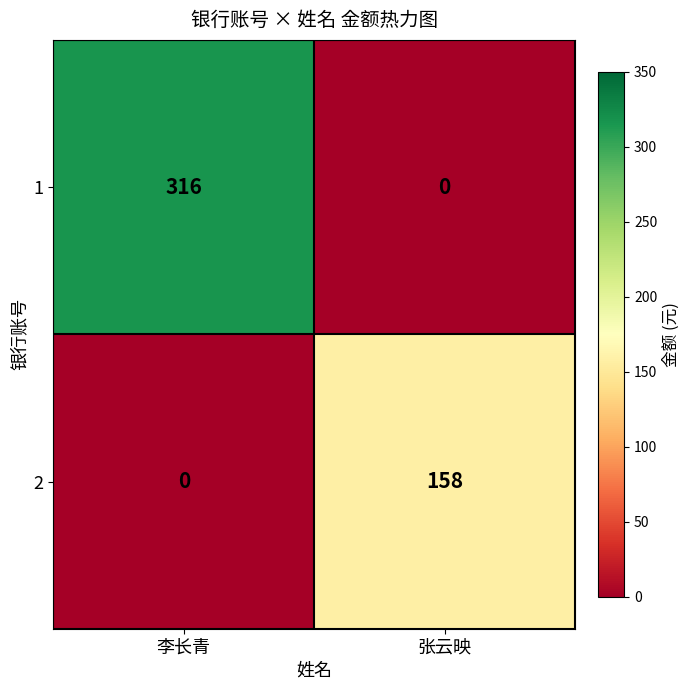

Reading right to left, transcribe all the data shown in this chart.

1: 张云映=0	李长青=316
2: 张云映=158	李长青=0